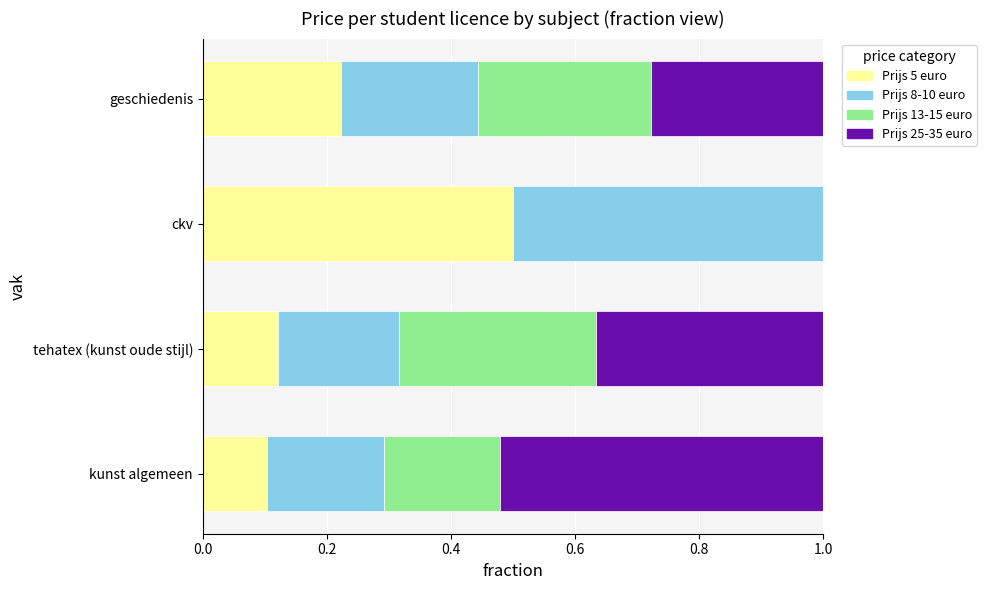

Which category has the highest value in the Prijs 5 euro series?

ckv